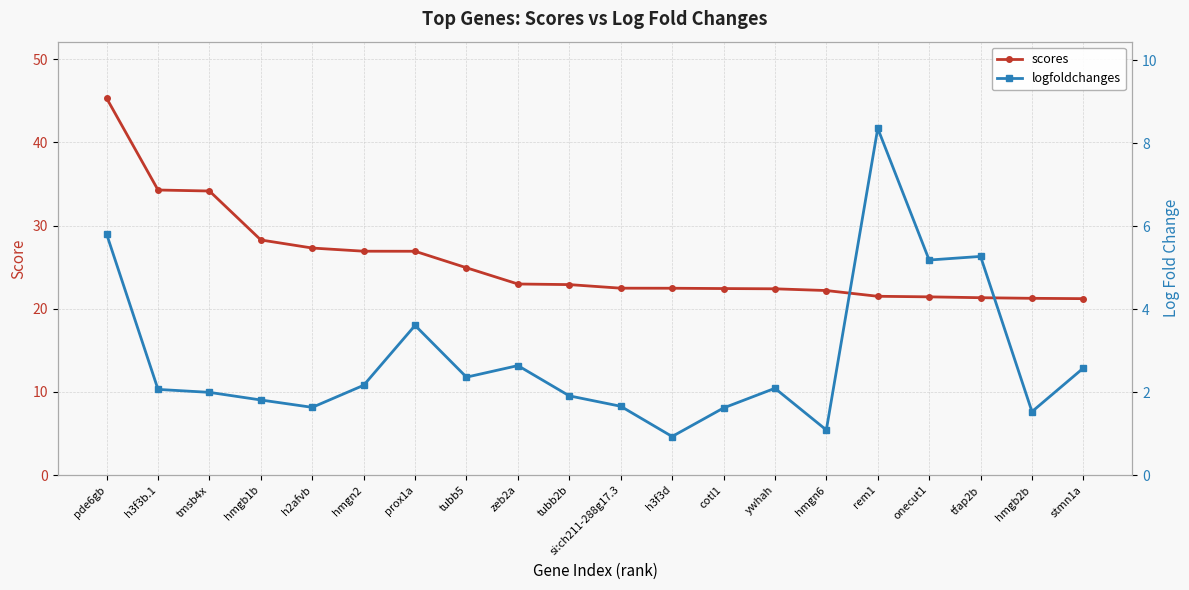

The value of scores at si:ch211-288g17.3 is 22.5. True or false?

True